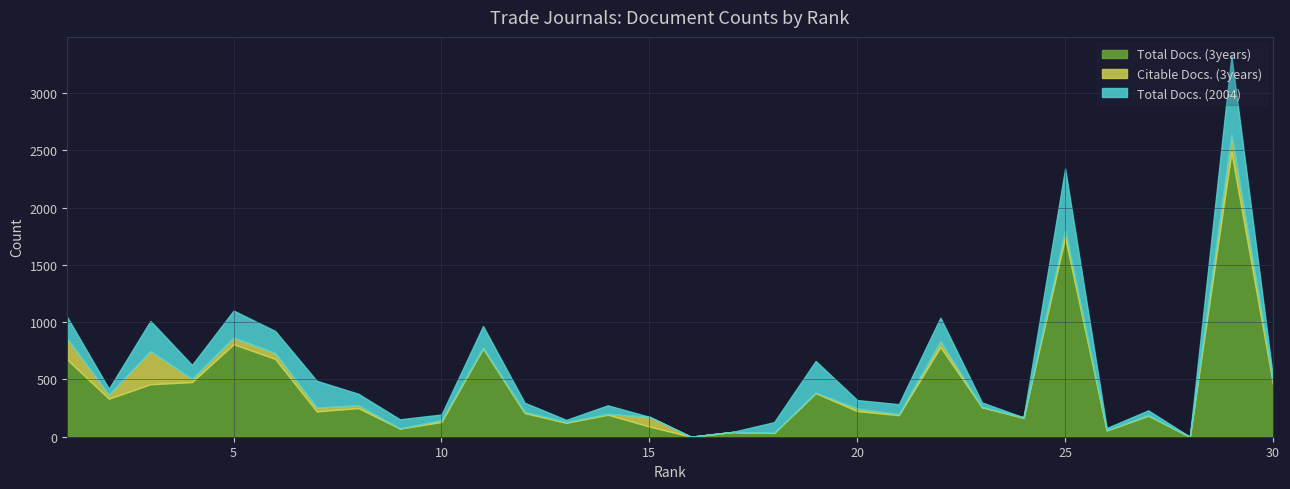

What is the sum of the Total Docs. (3years) values at 3 and 19?

838